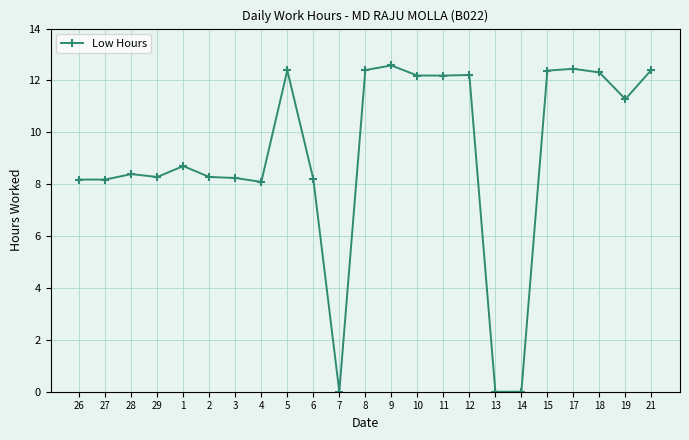

Does the chart display data point markers on the line(s)?

Yes